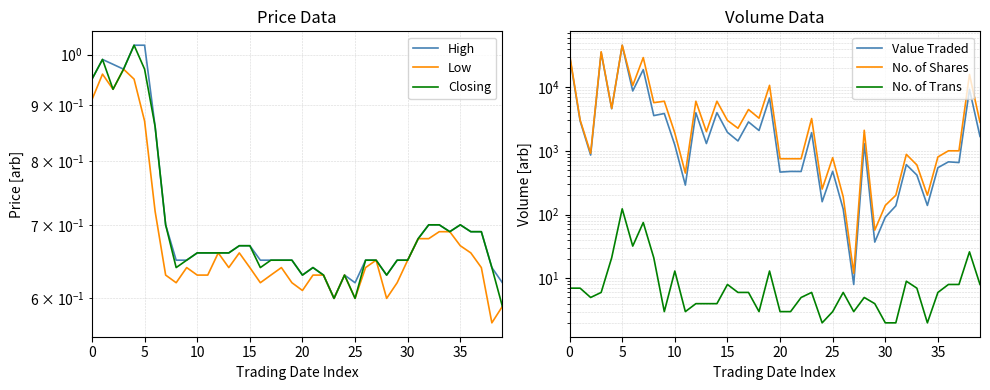

Is it true that Low equals 1.7 at 5?

False